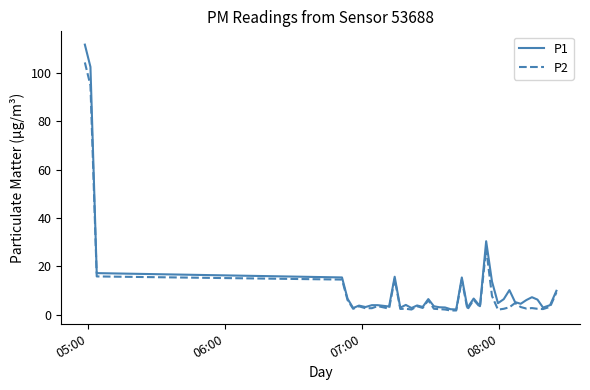

What is the maximum value shown in the chart?

111.8